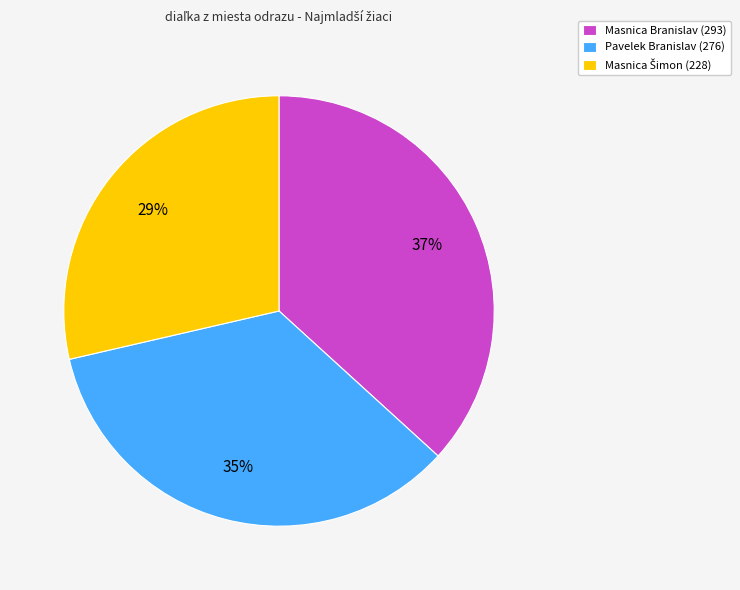

Combined, do Masnica Branislav (293) and Pavelek Branislav (276) account for over 50%?

Yes